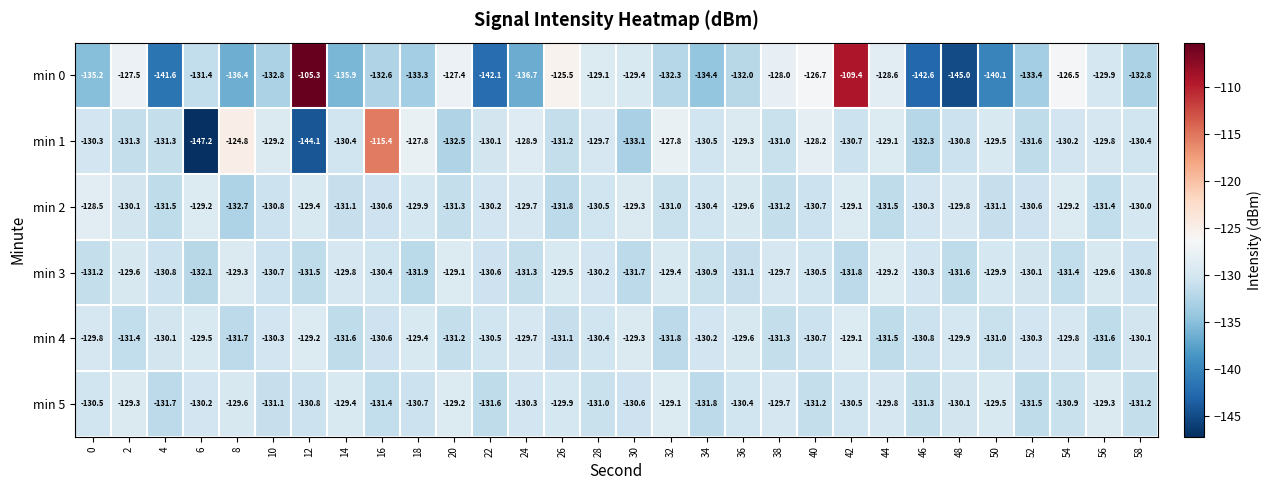

What is the spread (max minus min) of values at 6?

18.0